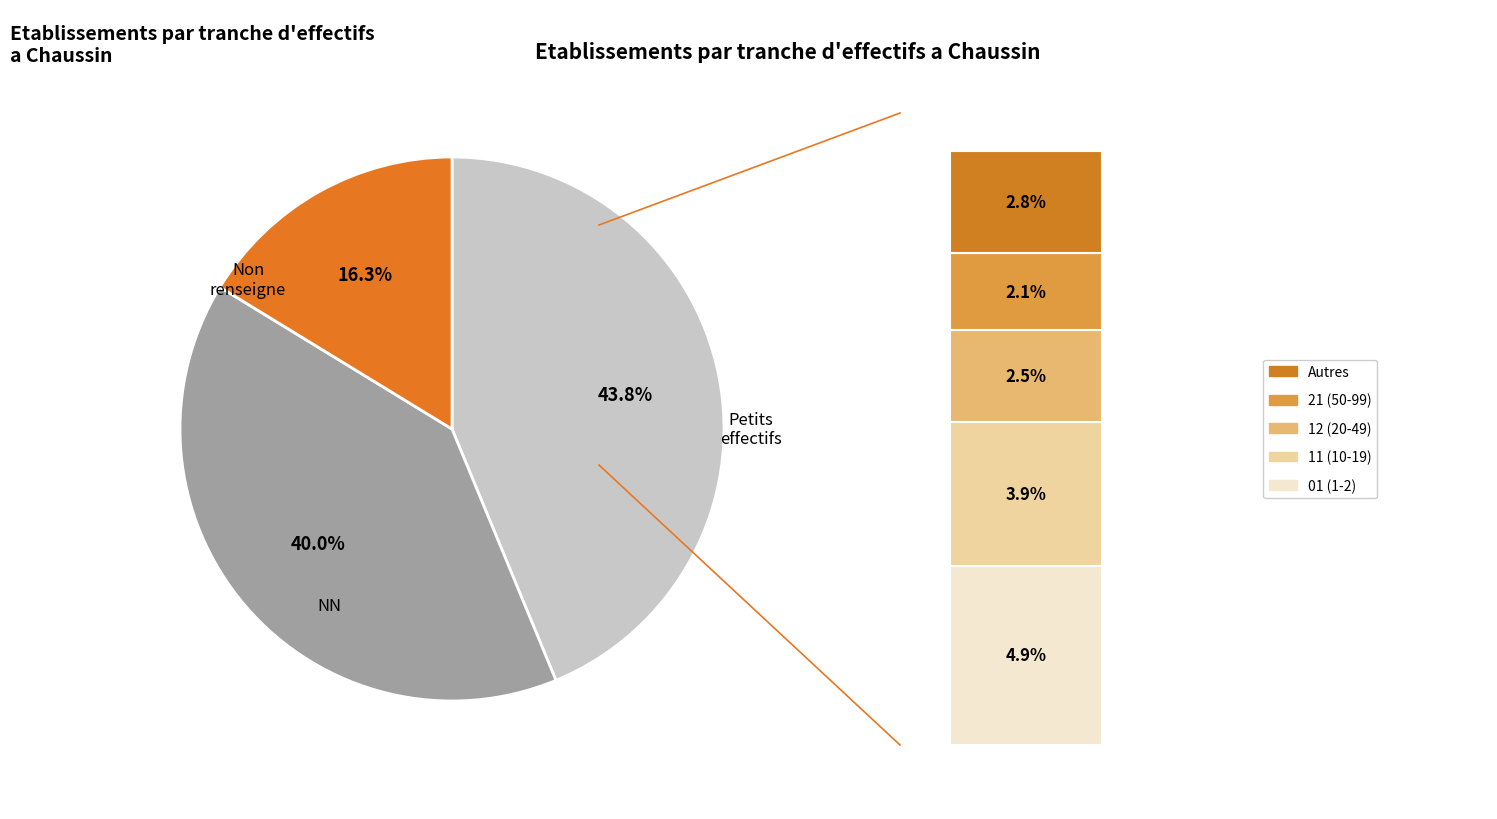

What is the total percentage of  and other?

46.6%